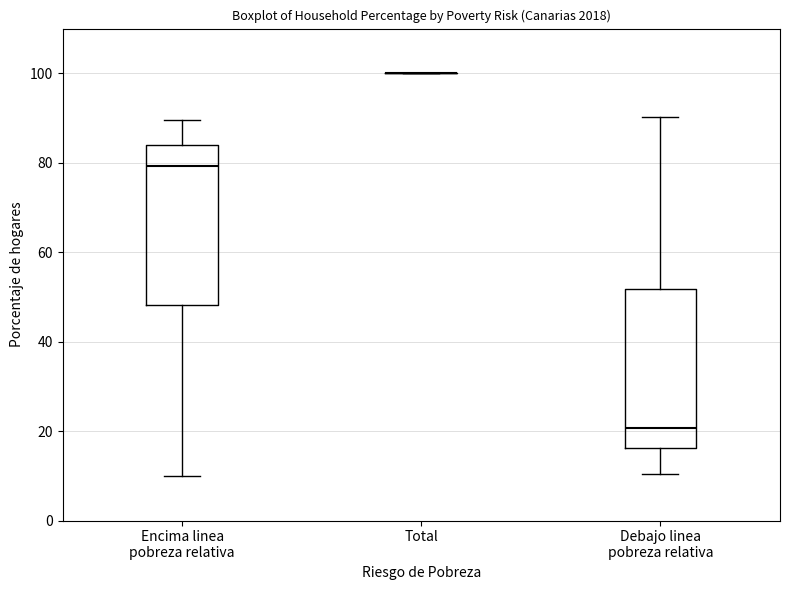

Reading left to right, read every box against the y-axis: the position of its median line, the range the box covers, and the ends of its whiskers. The values are not printed on the chart, so give them approximately, as read against the axis.

Encima linea pobreza relativa: median 80, box 48 to 84, whiskers 10 to 90
Total: box collapsed to a line at 100, whiskers 100 to 100
Debajo linea pobreza relativa: median 20, box 16 to 52, whiskers 10 to 90